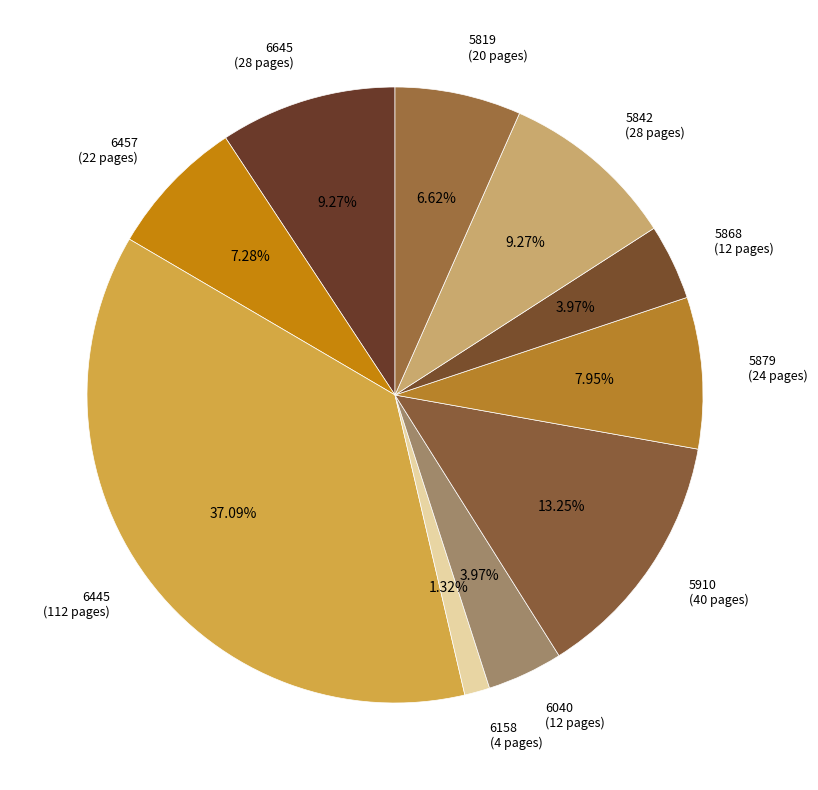

Between 5910 (40 pages) and 6645 (28 pages), which is larger?

5910 (40 pages)